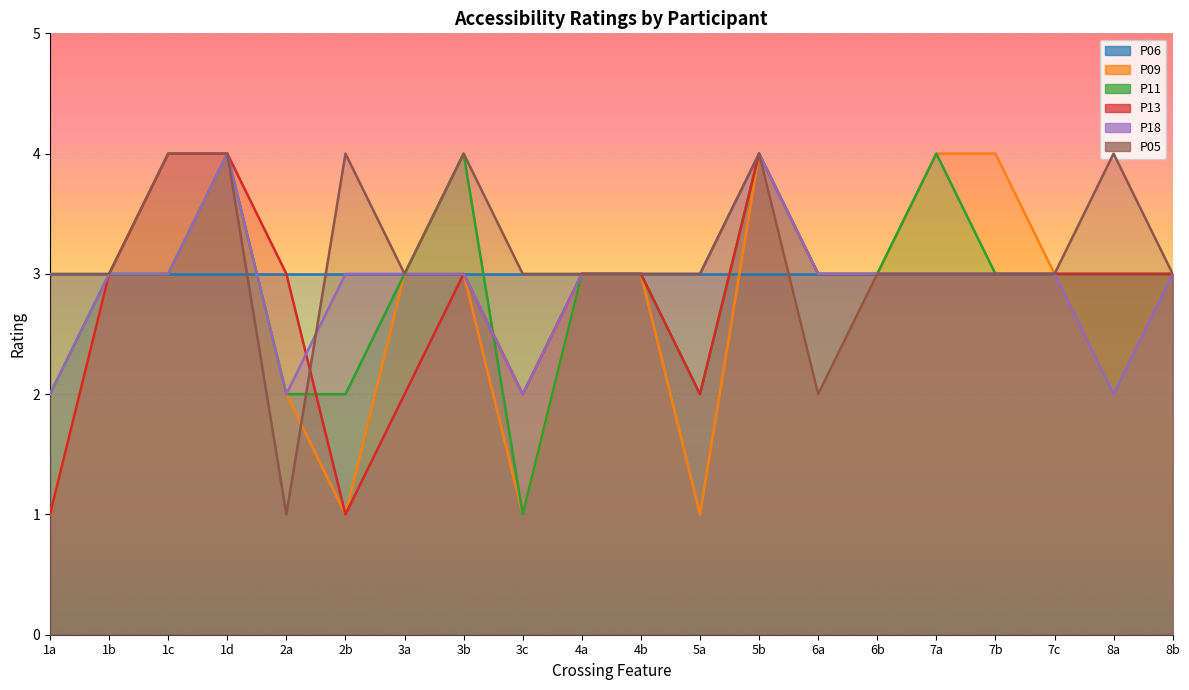

How many data points in P11 are less than 3?

5